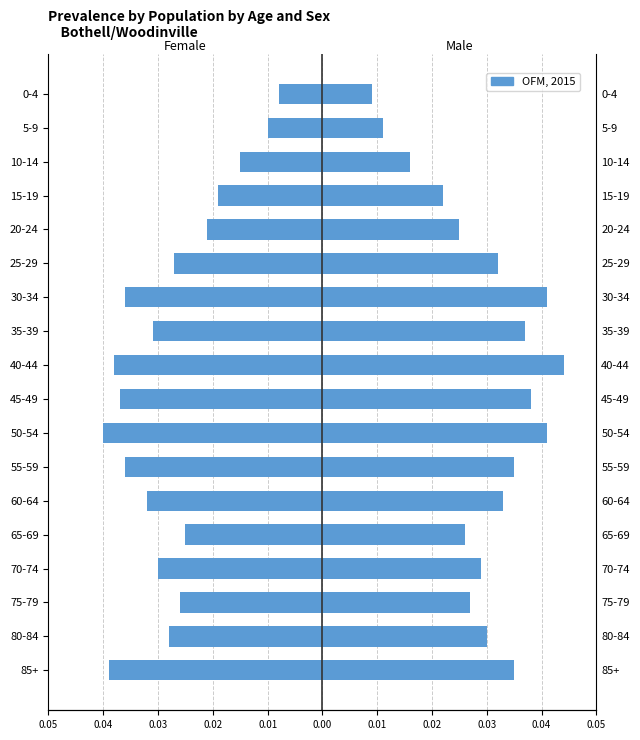

True or false: the data shows -0.0 at 5-9.

False